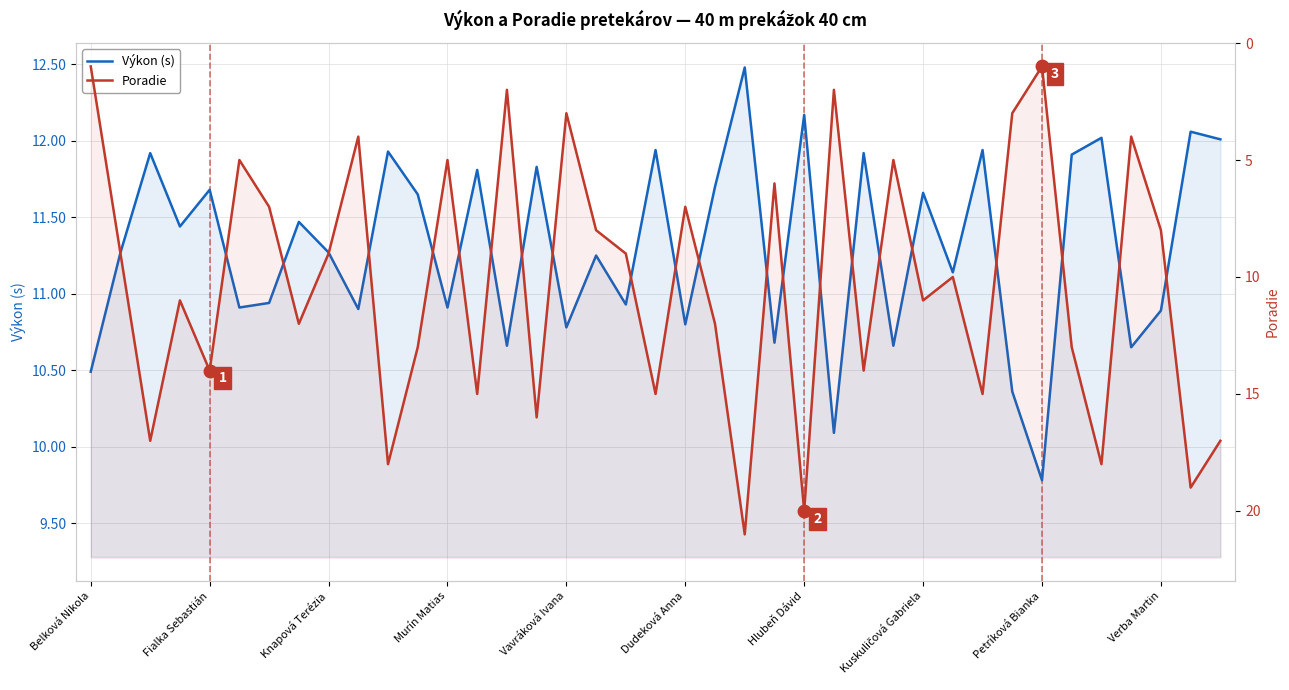

Is it true that Poradie equals 8.3 at Dudeková Anna?

False